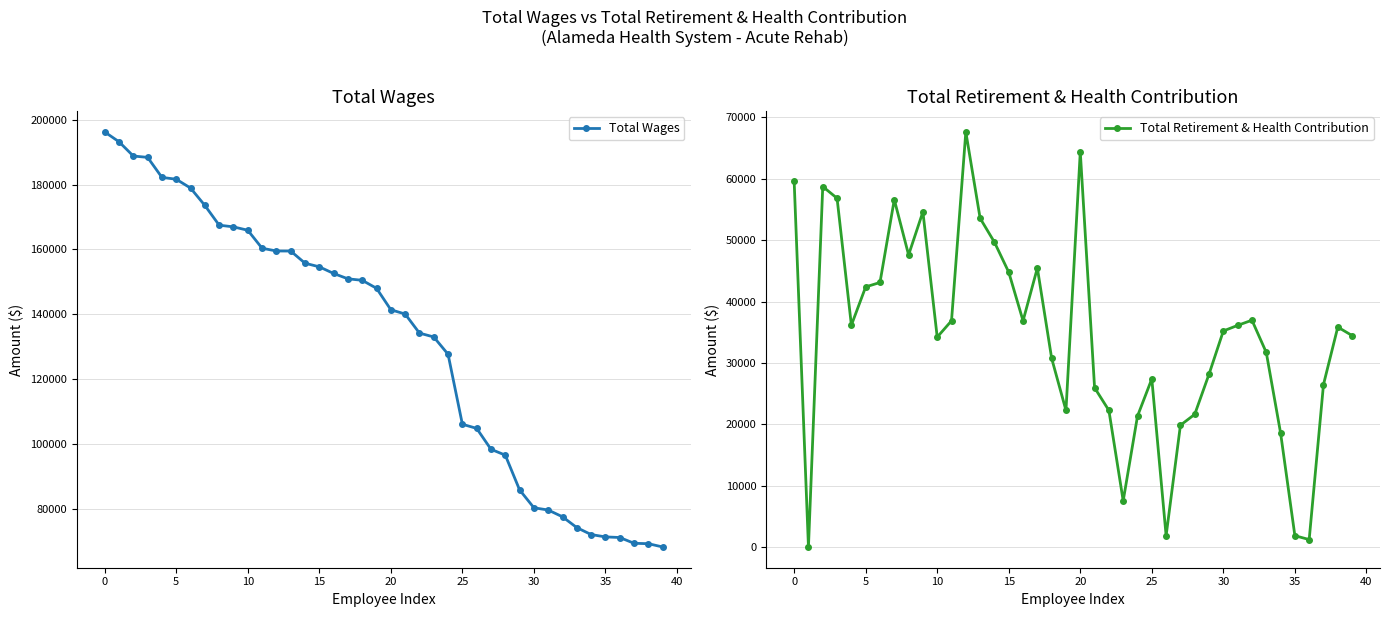

What is the total value across all series at 25?

222061